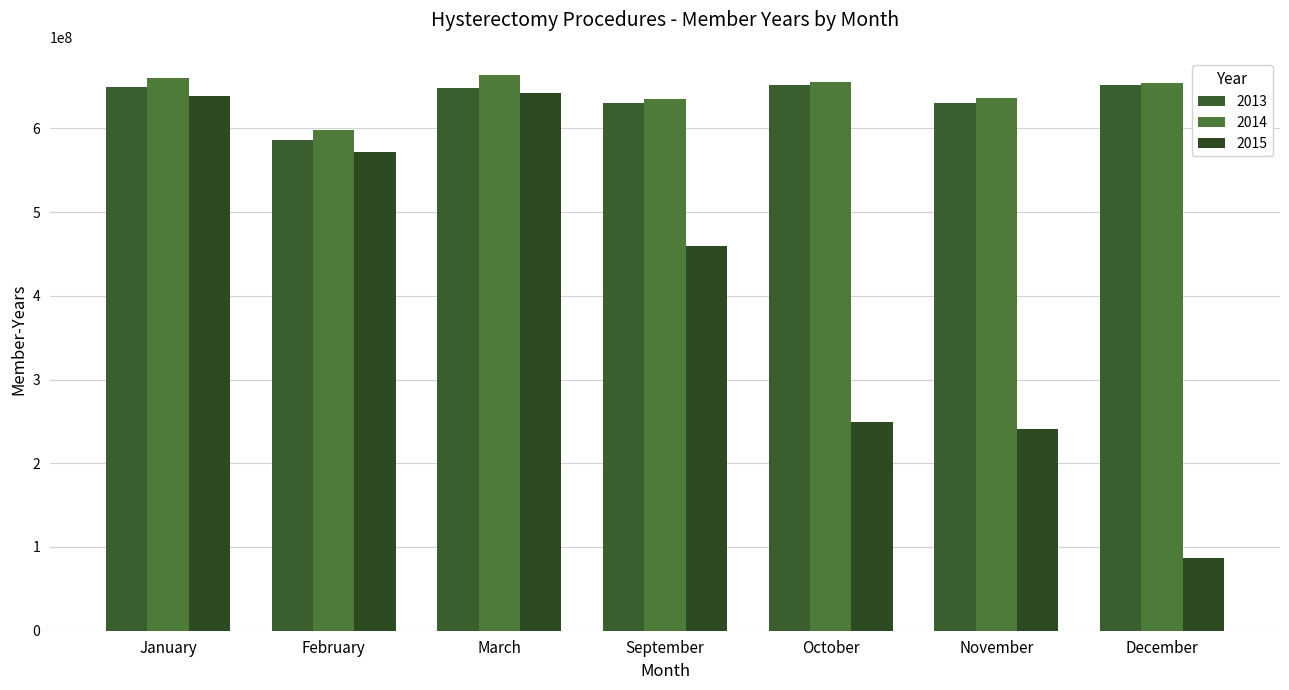

Is it true that 2013 equals 1021363974 at March?

False